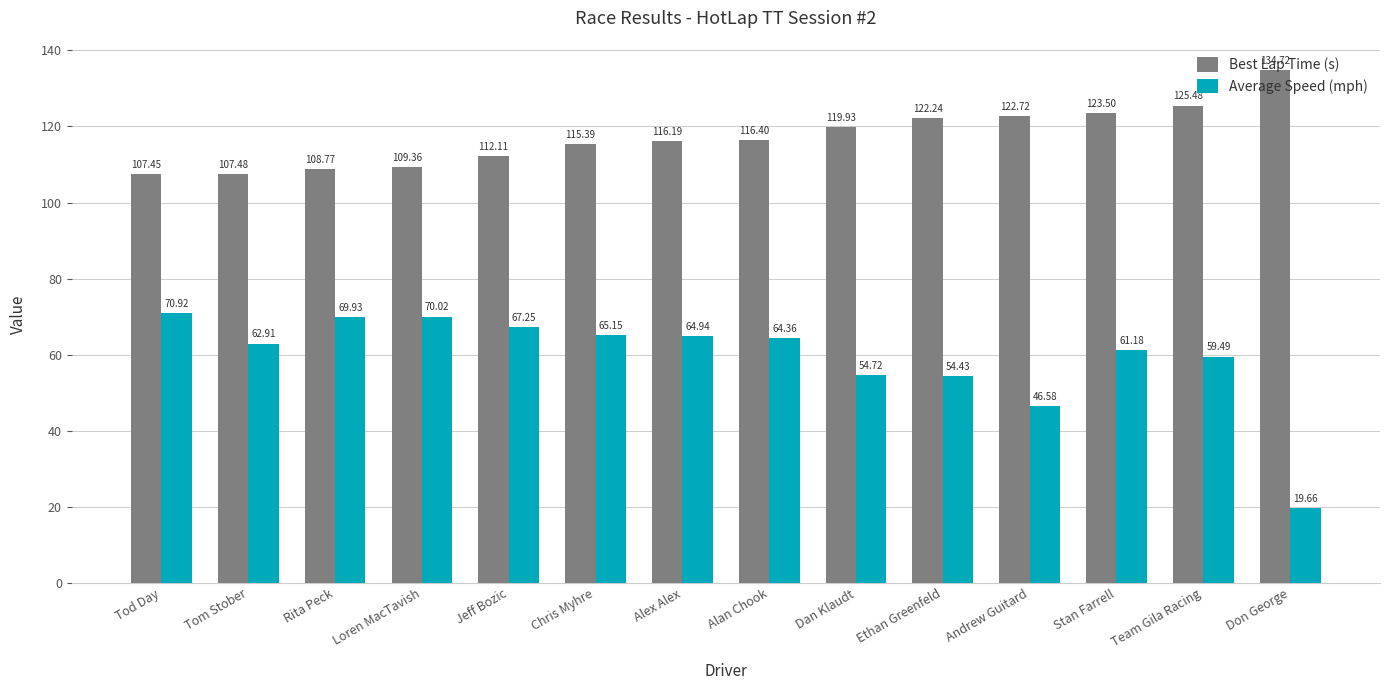

How many data points in Best Lap Time (s) are above 116?

8